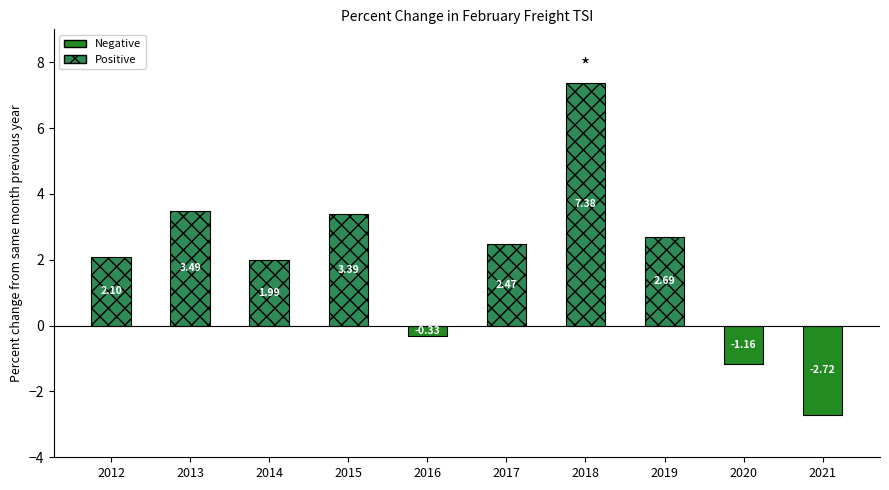

Which category has the lowest value across all series?

2021